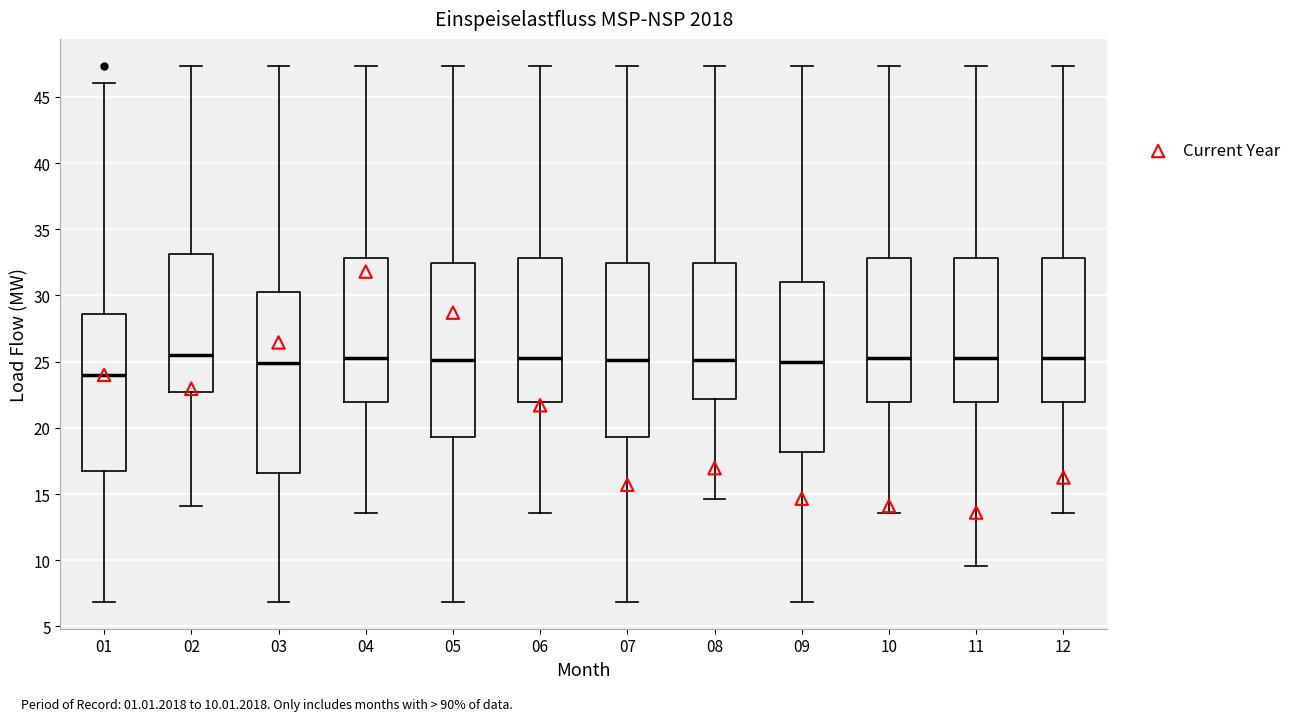

Reading left to right, transcribe this box plot: for each box, give where its median line is, the range the box spans, and where its two whiskers end, as read against the y-axis. The values are not printed on the chart, so give them approximately, as read against the axis.

01: median 24.0, box 17.0 to 28.5, whiskers 7.0 to 46.0
02: median 25.5, box 22.5 to 33.0, whiskers 14.0 to 47.5
03: median 25.0, box 16.5 to 30.5, whiskers 7.0 to 47.5
04: median 25.5, box 22.0 to 33.0, whiskers 13.5 to 47.5
05: median 25.0, box 19.5 to 32.5, whiskers 7.0 to 47.5
06: median 25.5, box 22.0 to 33.0, whiskers 13.5 to 47.5
07: median 25.0, box 19.5 to 32.5, whiskers 7.0 to 47.5
08: median 25.0, box 22.0 to 32.5, whiskers 14.5 to 47.5
09: median 25.0, box 18.0 to 31.0, whiskers 7.0 to 47.5
10: median 25.5, box 22.0 to 33.0, whiskers 13.5 to 47.5
11: median 25.5, box 22.0 to 33.0, whiskers 9.5 to 47.5
12: median 25.5, box 22.0 to 33.0, whiskers 13.5 to 47.5